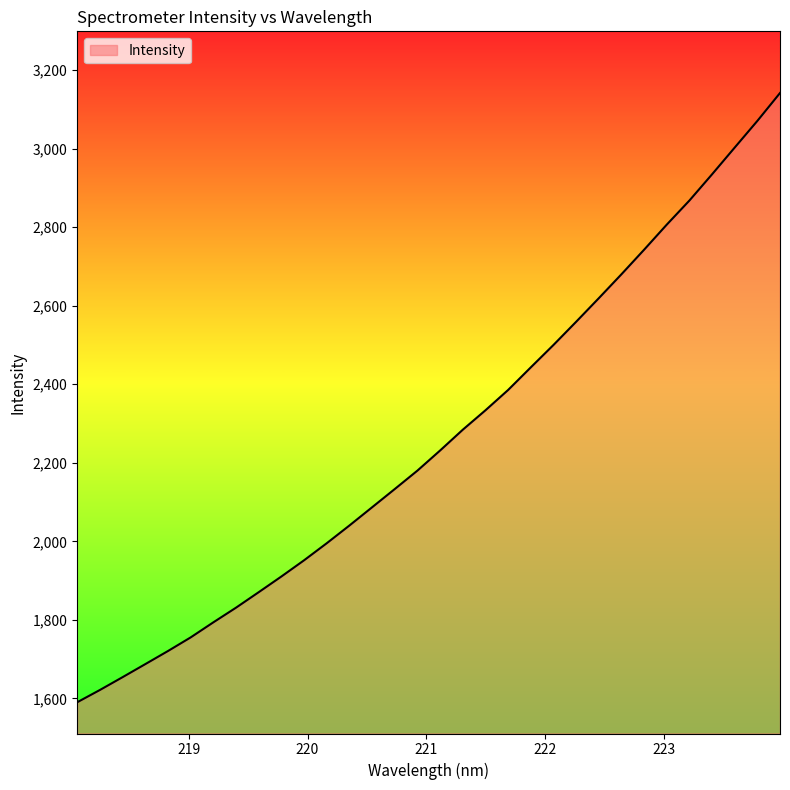

What is the maximum value shown in the chart?

3141.8